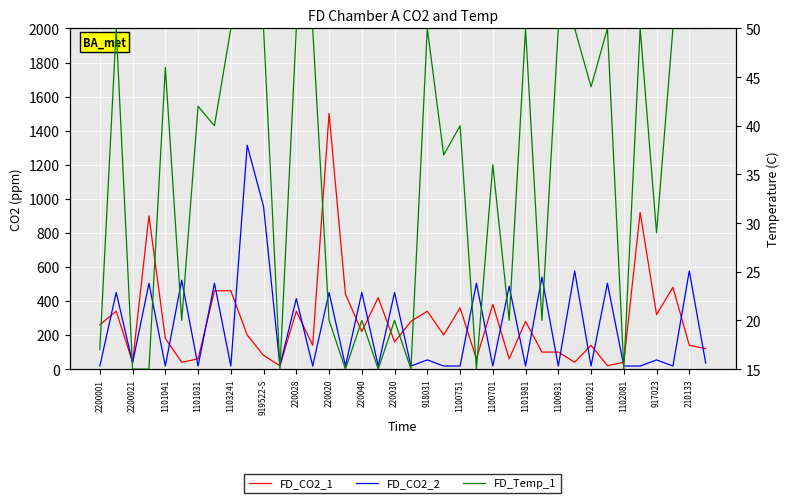

Does the chart display data point markers on the line(s)?

No